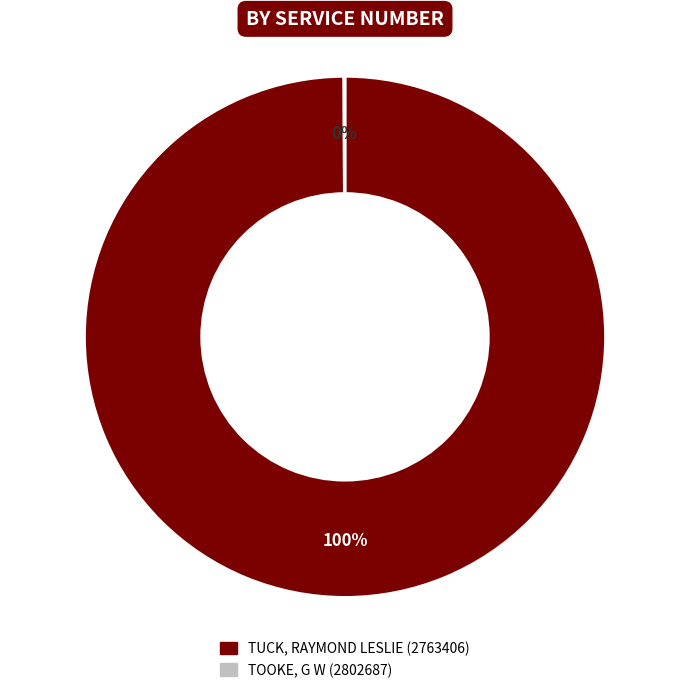

Is it true that TUCK, RAYMOND LESLIE (2763406) is 87% of the pie?

False